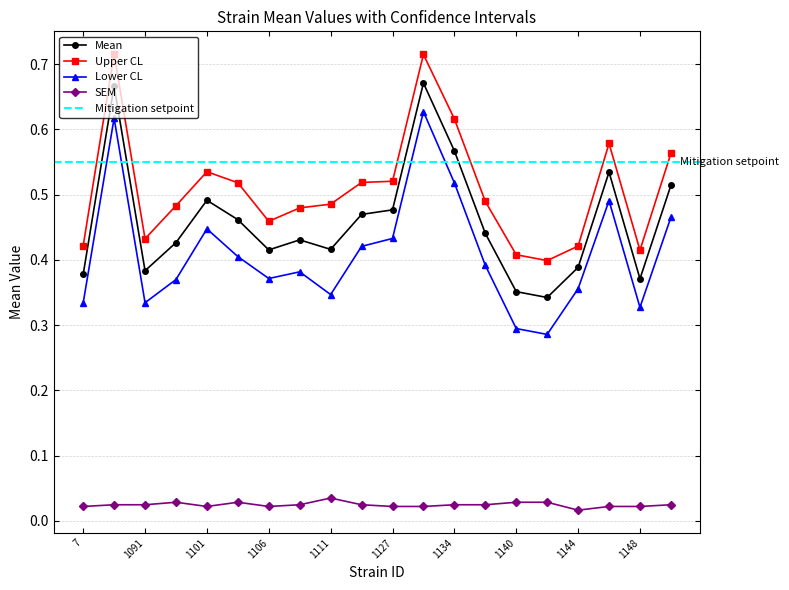

Is the value of uppercl at 1144 greater than the value of lowercl at 1134?

No